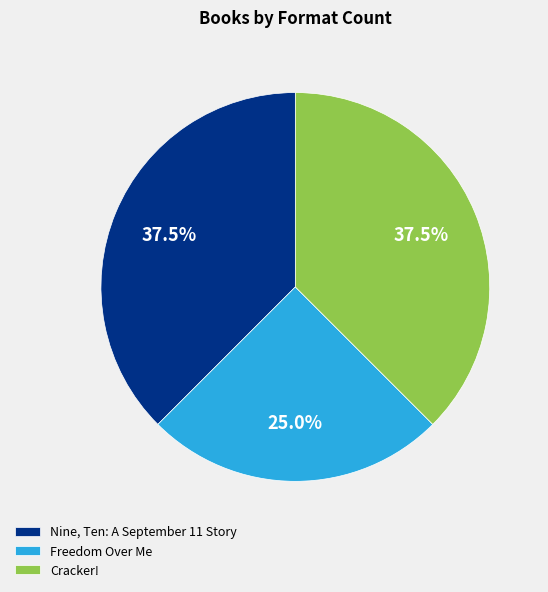

Does Freedom Over Me account for over 50% of the chart?

No